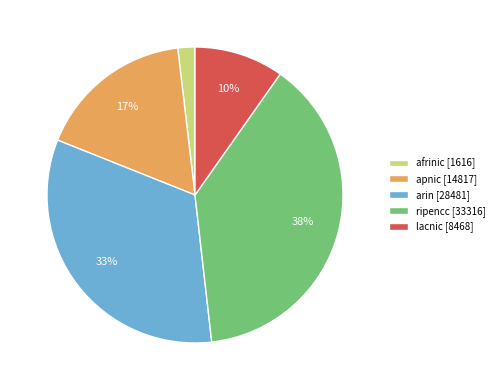

Count the number of slices in the pie.

5